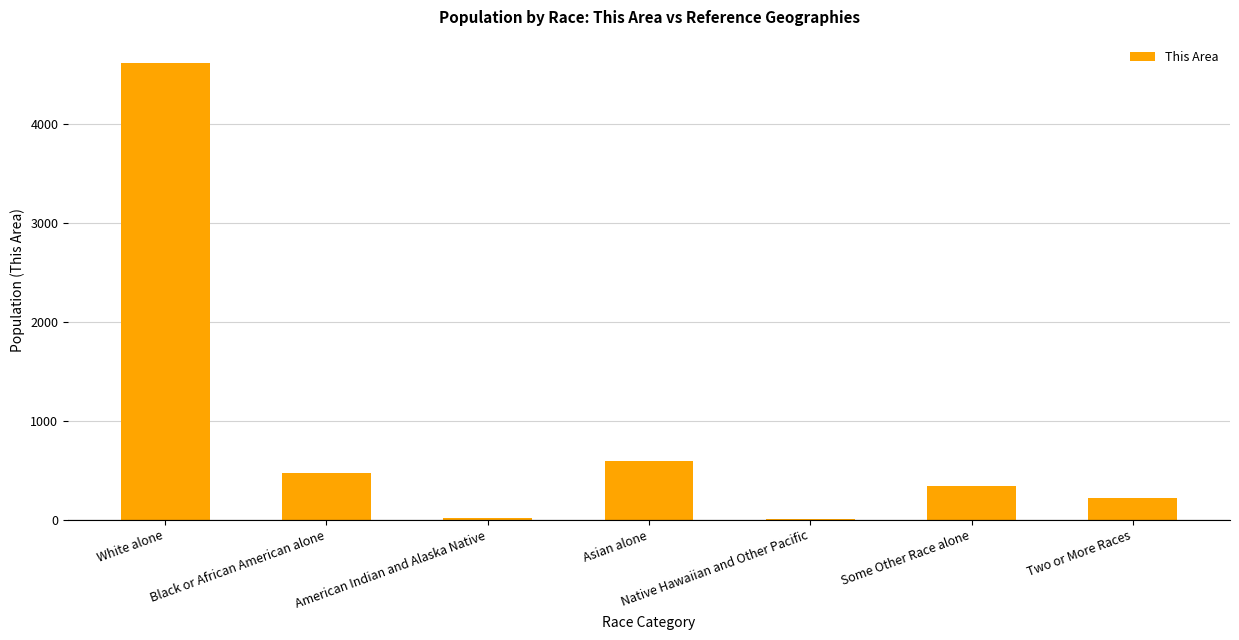

Are the bars horizontal?

No